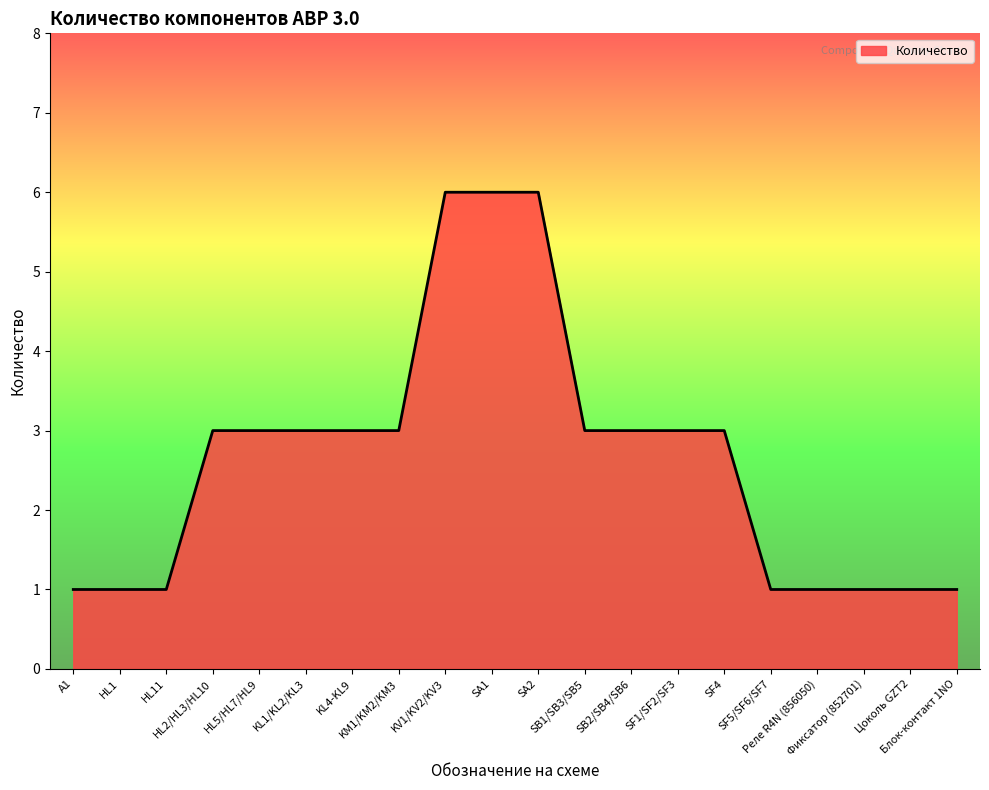

What is the difference between the maximum and minimum values?

5